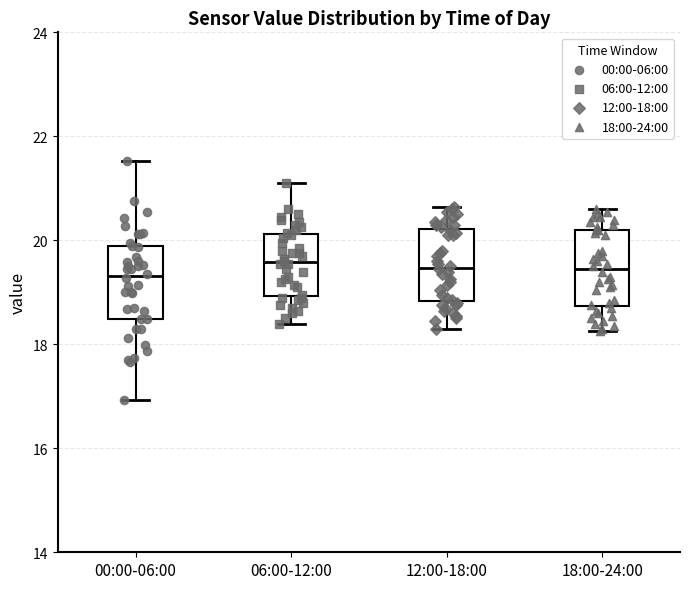

Reading left to right, transcribe this box plot: for each box, give where its median line is, the range the box spans, and where its two whiskers end, as read against the y-axis. The values are not printed on the chart, so give them approximately, as read against the axis.

00:00-06:00: median 19.4, box 18.4 to 19.8, whiskers 17.0 to 21.6
06:00-12:00: median 19.6, box 19.0 to 20.2, whiskers 18.4 to 21.2
12:00-18:00: median 19.4, box 18.8 to 20.2, whiskers 18.4 to 20.6
18:00-24:00: median 19.4, box 18.8 to 20.2, whiskers 18.2 to 20.6